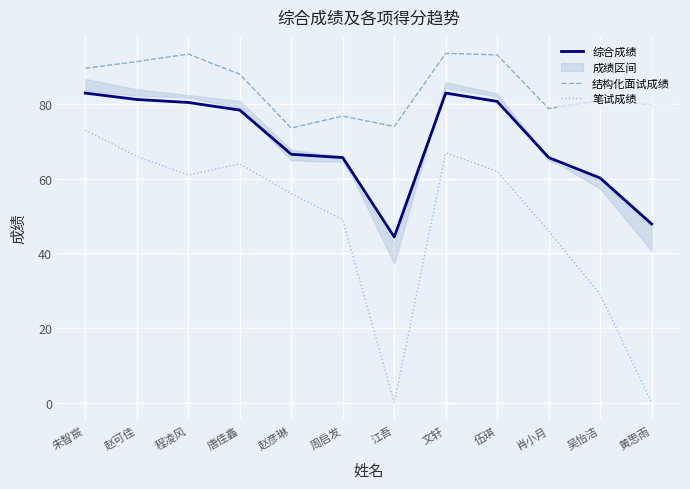

How many values in the 笔试成绩 series are below 61?

6